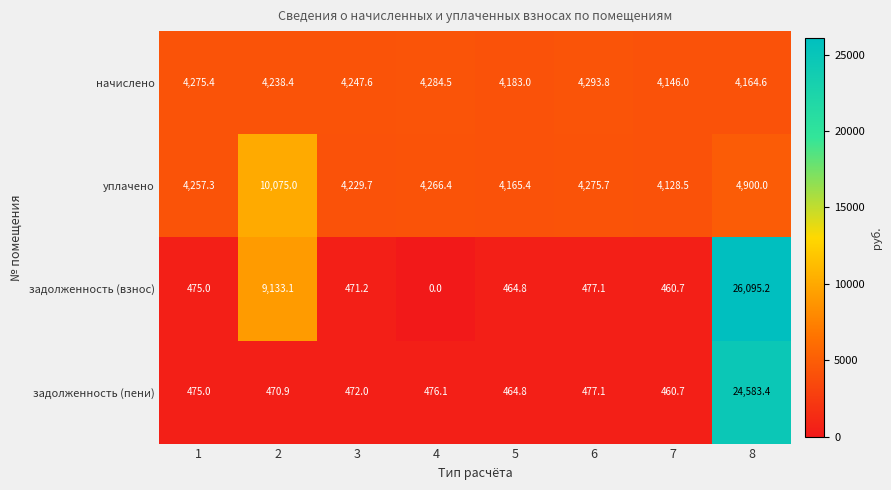

At which label does начислено reach its peak?

6